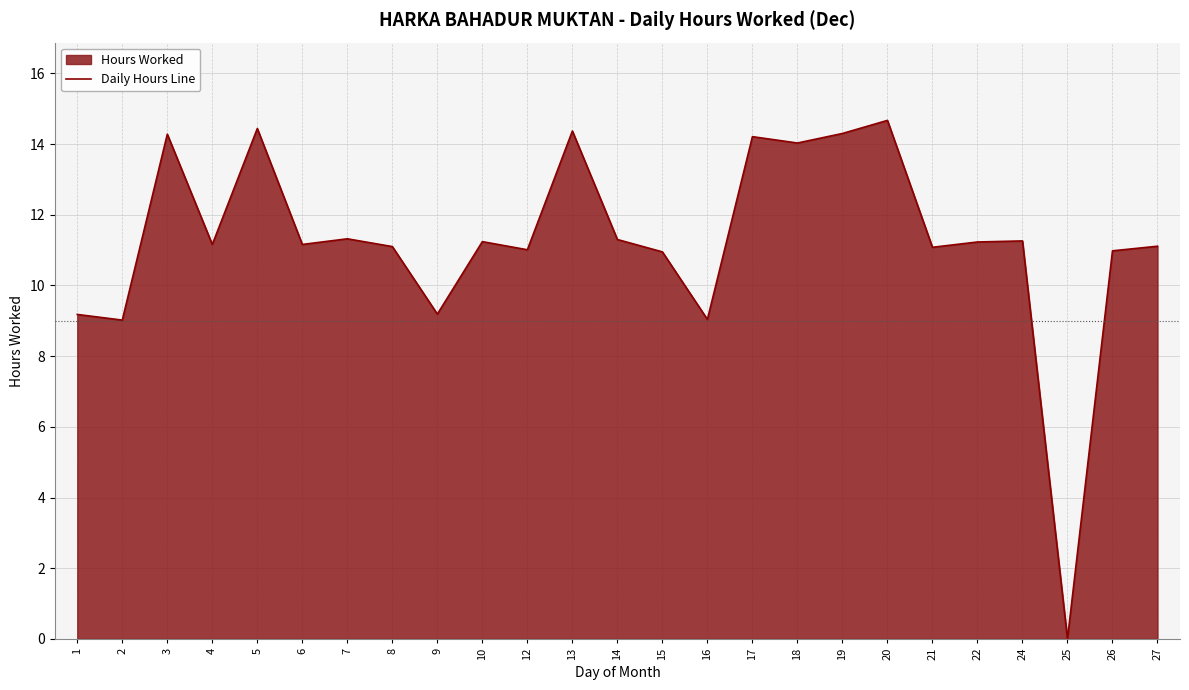

What is the maximum value shown in the chart?

14.7